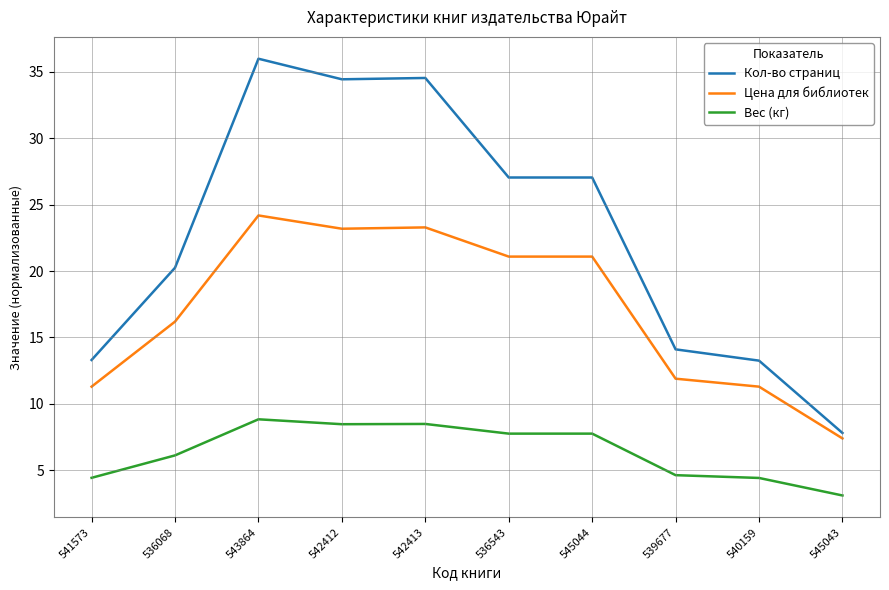

What is the sum of all Цена для библиотек values?

170.9